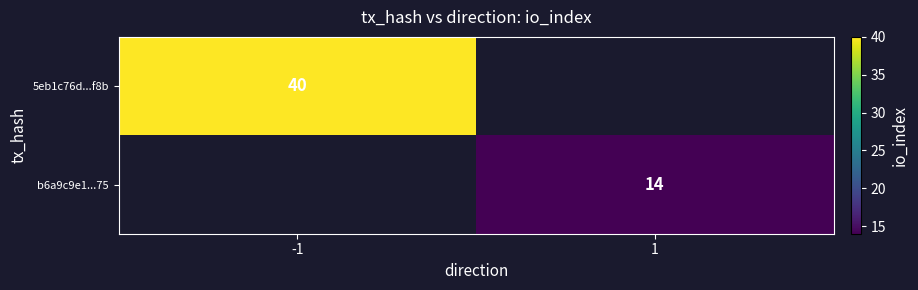

Is it true that 5eb1c76d...f8b equals 14 at -1?

False